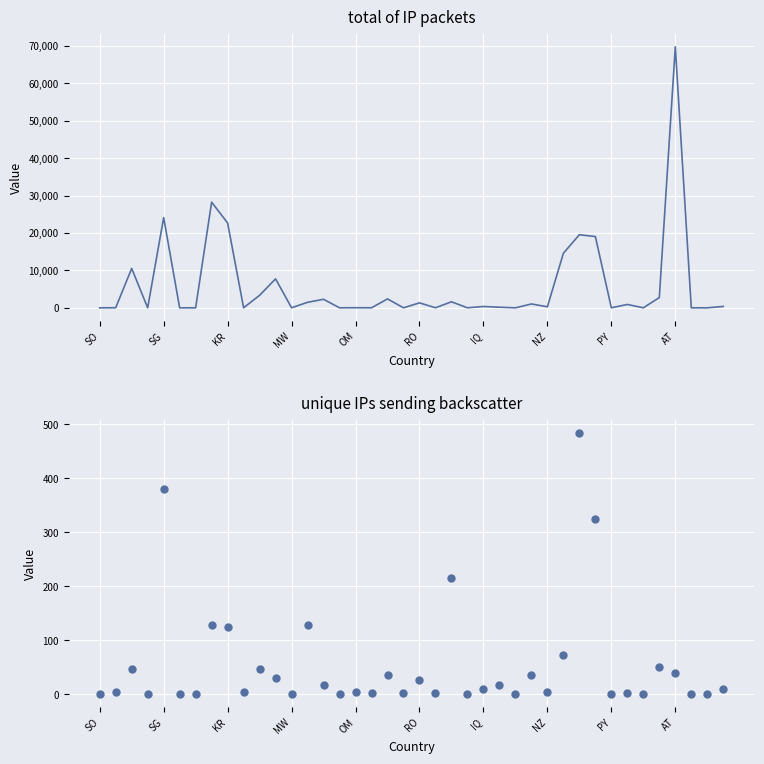

At how many categories does at least one series exceed 1587?

14